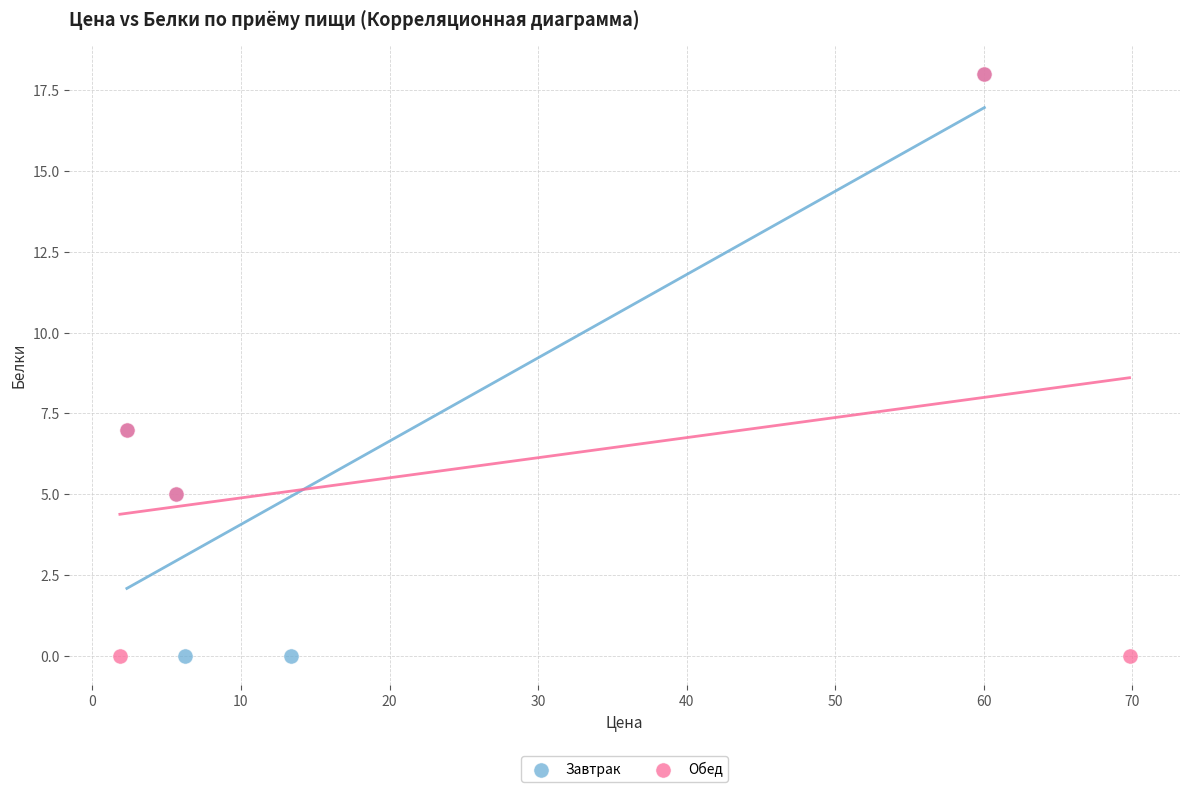

What are all the series names shown in the legend?

Завтрак, Обед